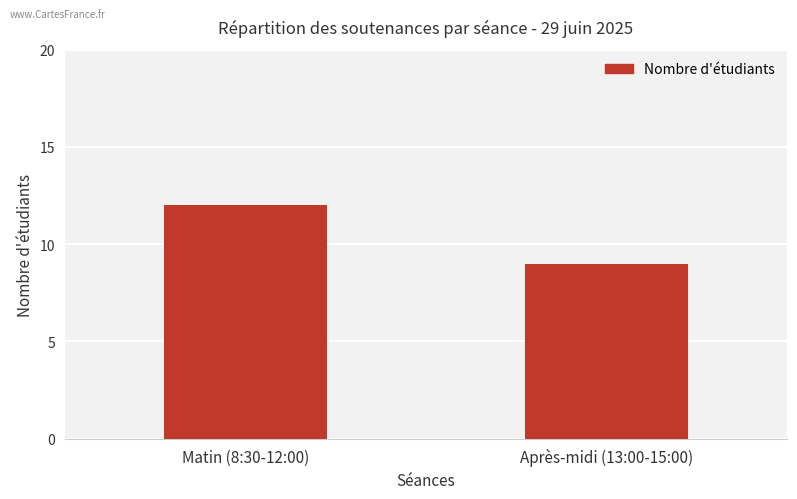

Rank the categories by value from highest to lowest.

Matin (8:30-12:00), Après-midi (13:00-15:00)